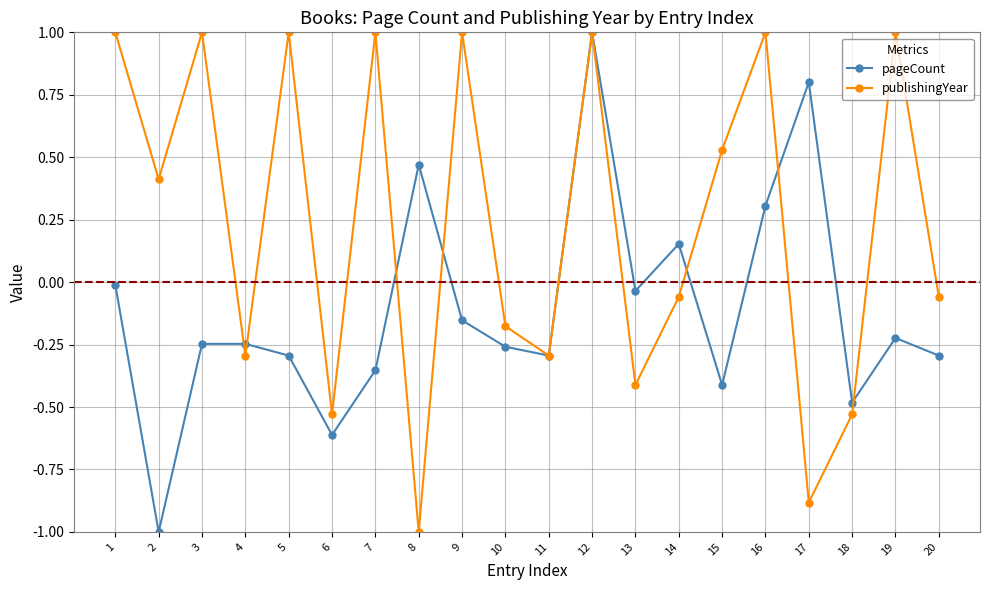

What is the sum of all publishingYear values?

4.7